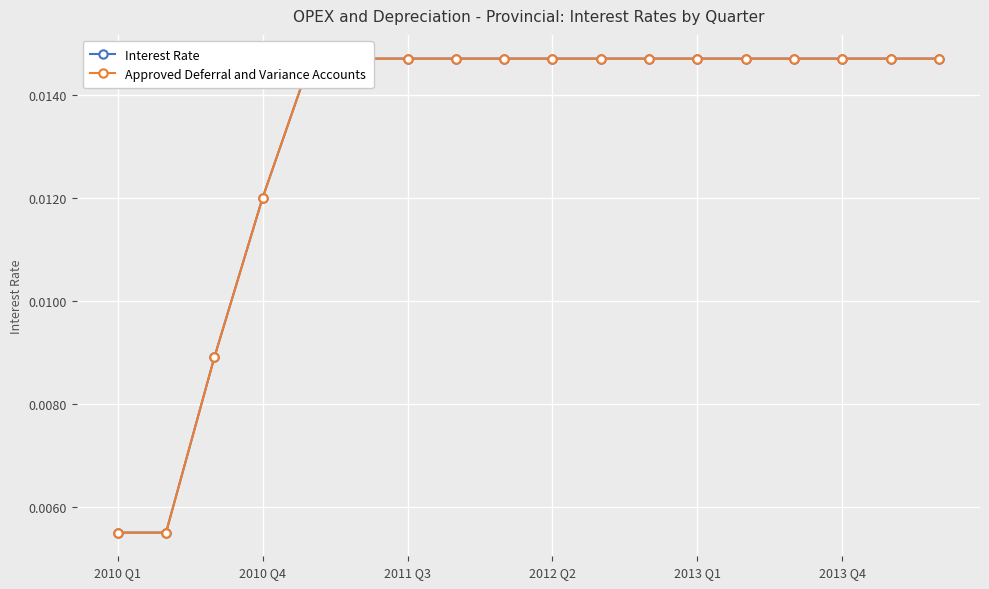

What is the sum of all Approved Deferral and Variance Accounts values?

0.2